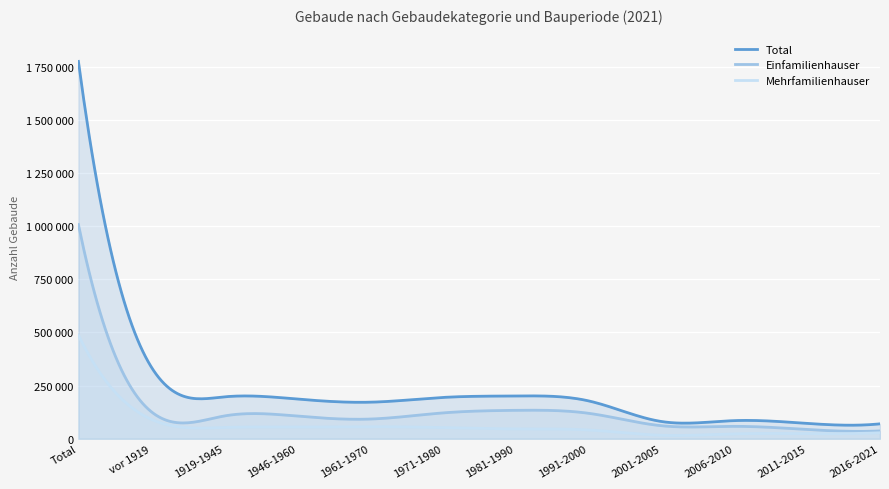

True or false: Total and Mehrfamilienhauser cross at least once.

False